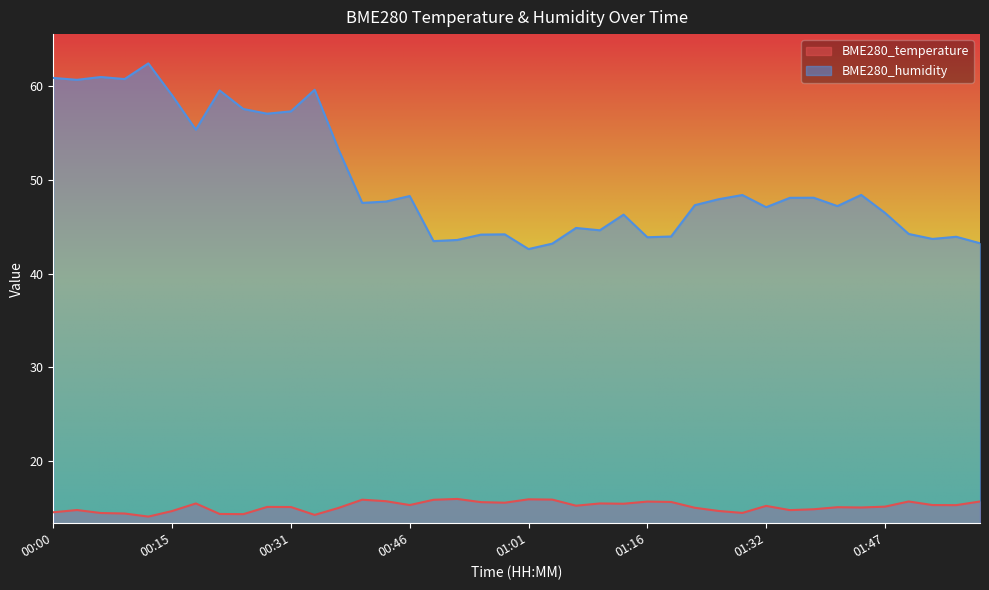

In BME280_humidity, how many points are higher than both neighbors (excluding endpoints)?

12